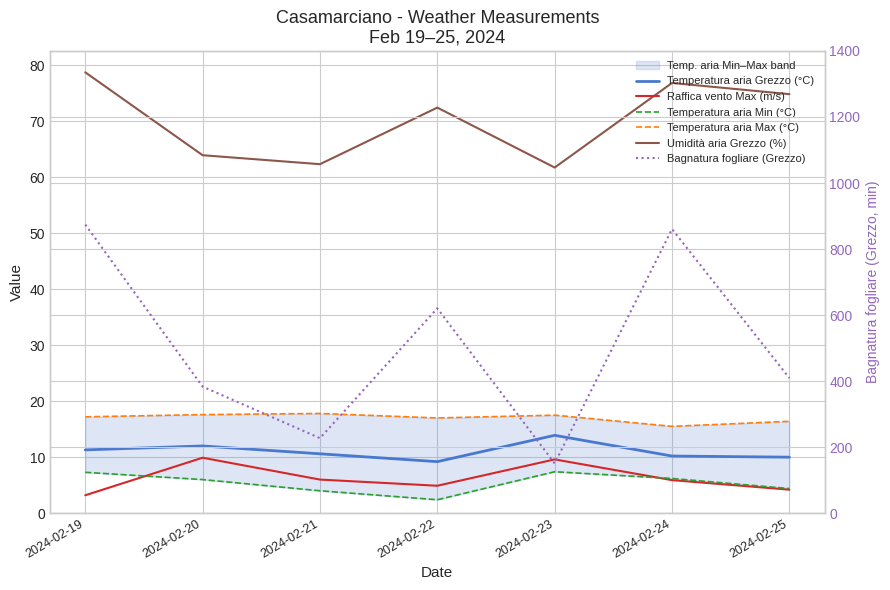

Which series changed the most between 2024-02-23 and 2024-02-25?

Bagnatura fogliare (Grezzo)